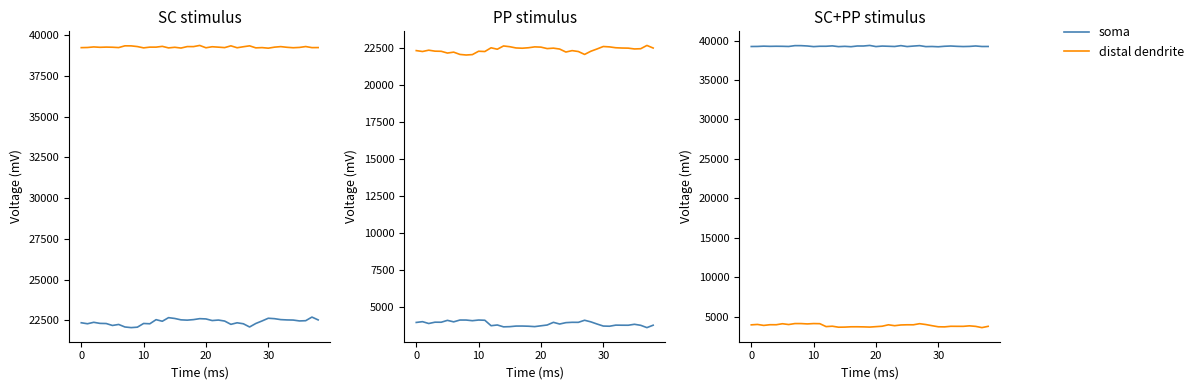

What is the sum of the soma values at 21 and 6?

78537